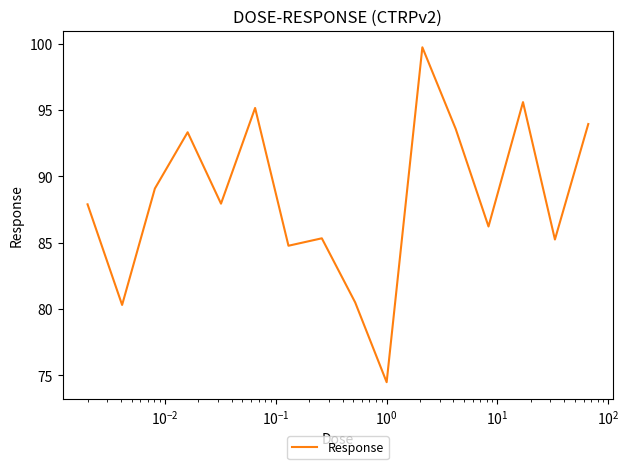

What is the maximum value shown in the chart?

99.7